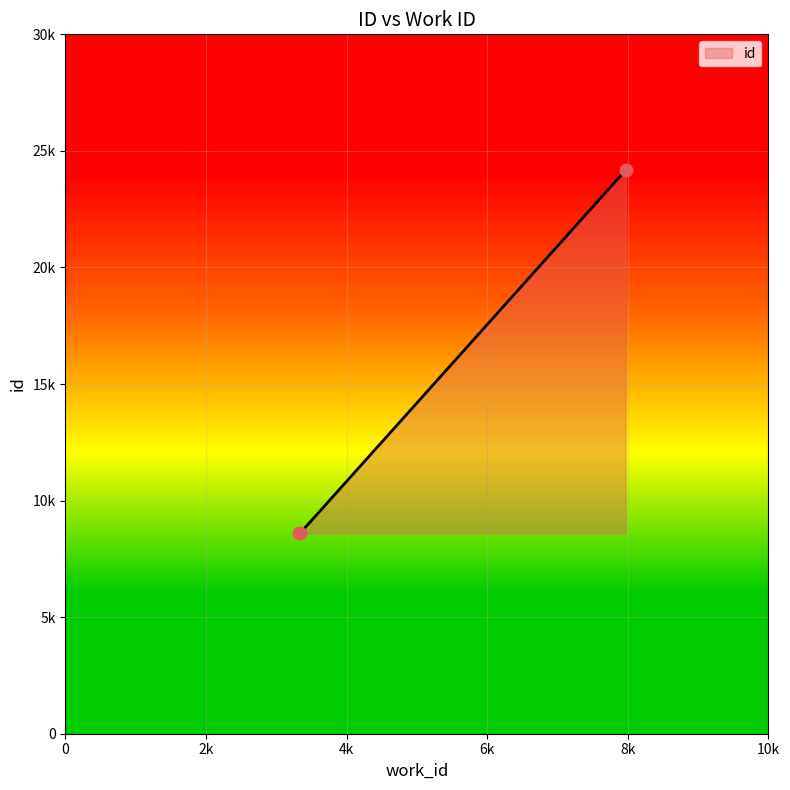

Approximately how many times larger is the value at 7969 compared to 3343?

2.8